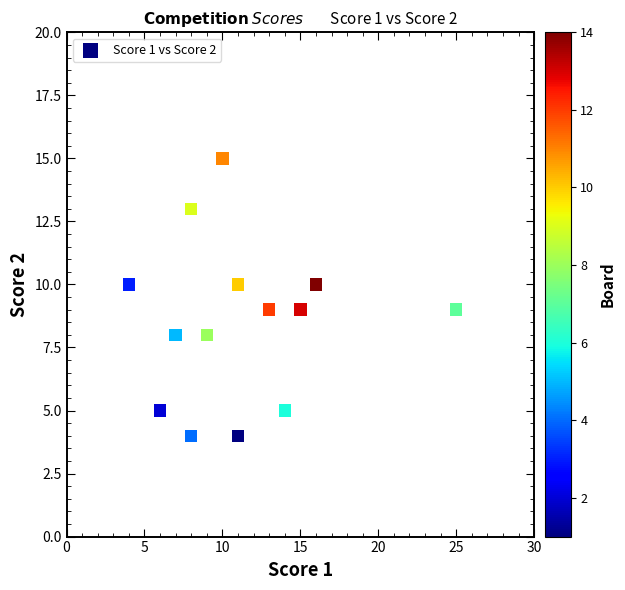

What is the range of X values (max minus min)?

21